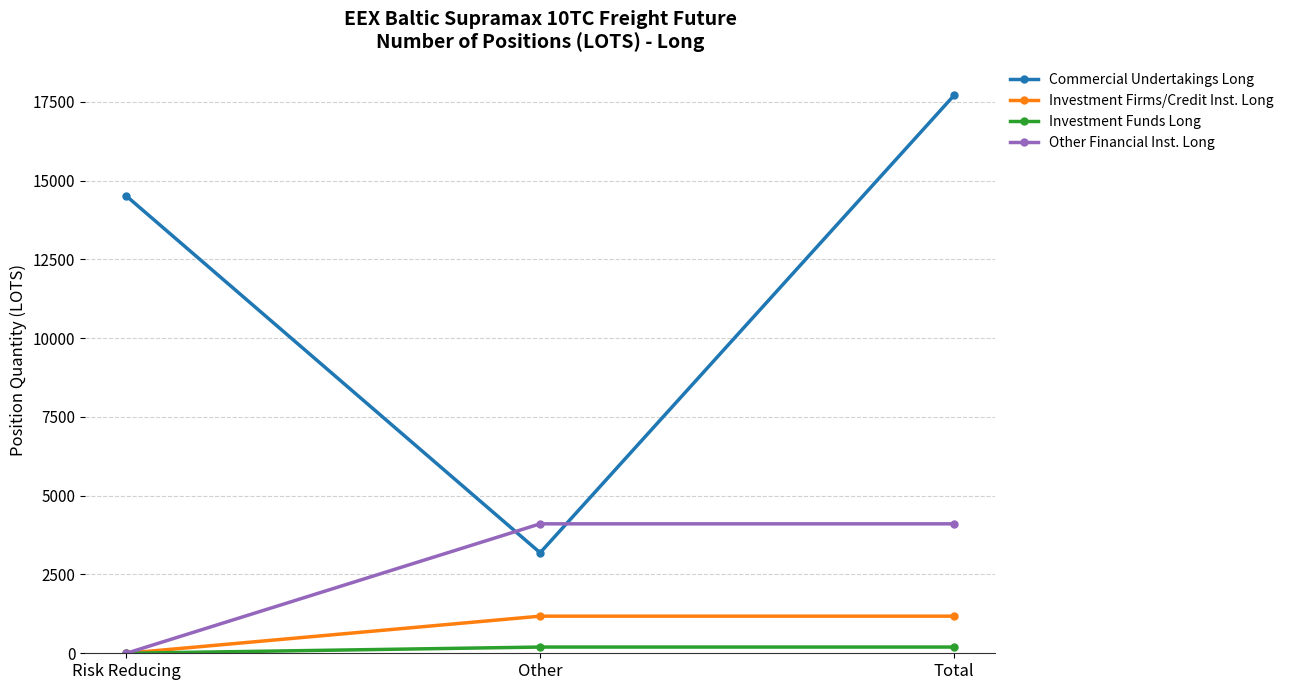

What is the total value across all series at Total?

23184.4